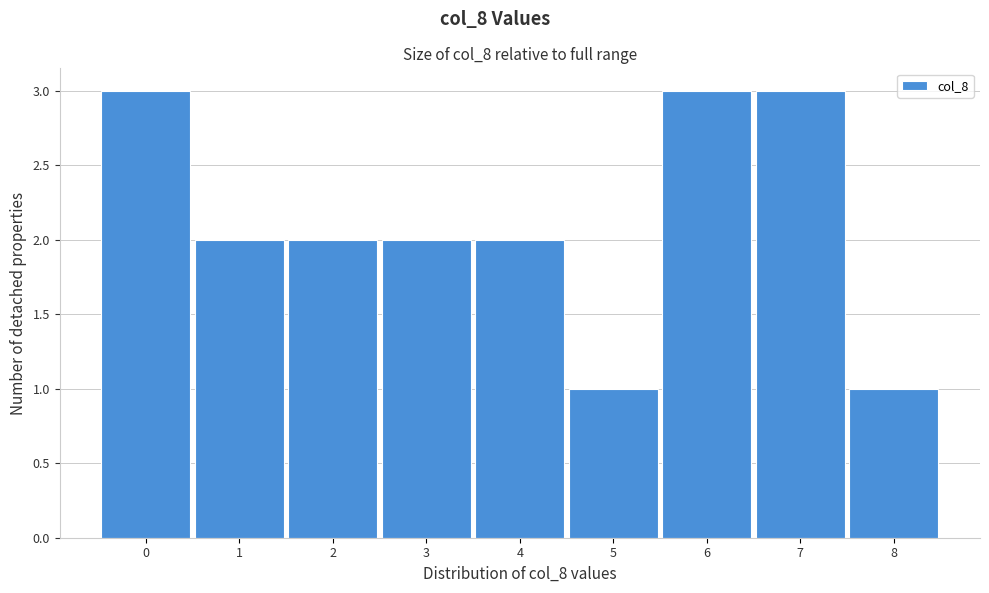

Reading left to right, transcribe all the data shown in this chart.

3	2	2	2	2	1	3	3	1